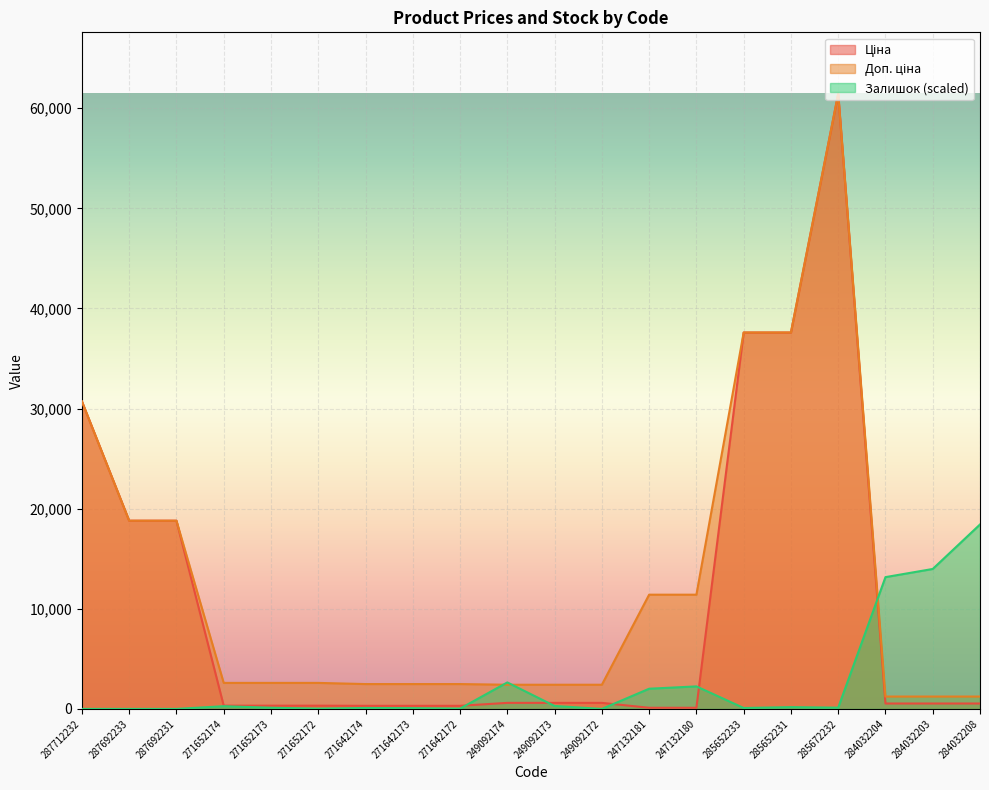

Does the chart display data point markers on the line(s)?

No